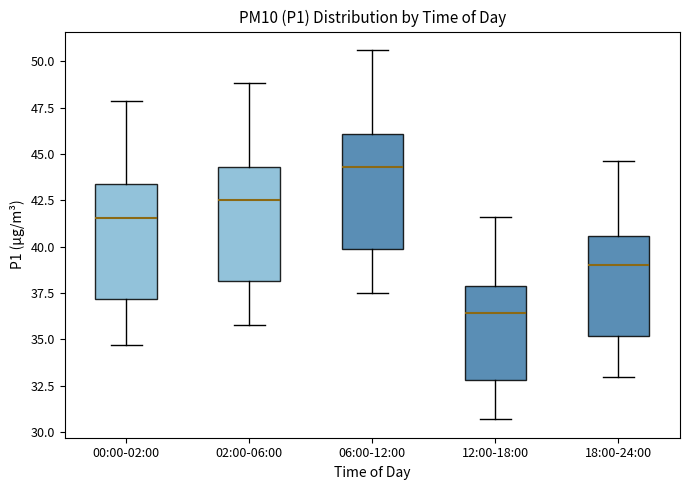

Reading left to right, read every box against the y-axis: the position of its median line, the range the box covers, and the ends of its whiskers. The values are not printed on the chart, so give them approximately, as read against the axis.

00:00-02:00: median 41.5, box 37.0 to 43.5, whiskers 34.5 to 48.0
02:00-06:00: median 42.5, box 38.0 to 44.5, whiskers 36.0 to 49.0
06:00-12:00: median 44.5, box 40.0 to 46.0, whiskers 37.5 to 50.5
12:00-18:00: median 36.5, box 33.0 to 38.0, whiskers 30.5 to 41.5
18:00-24:00: median 39.0, box 35.0 to 40.5, whiskers 33.0 to 44.5